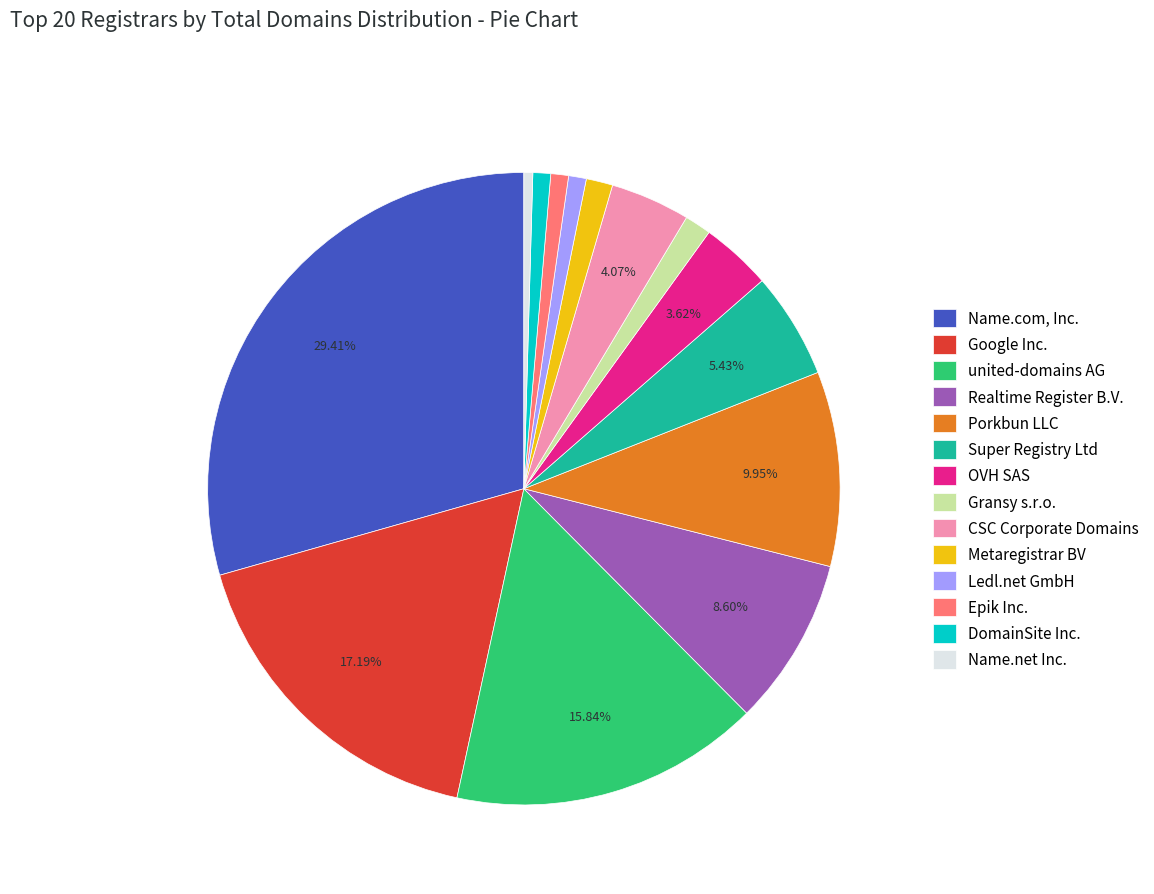

To the nearest percent, what is the combined percentage of DomainSite Inc. and CSC Corporate Domains?

5%